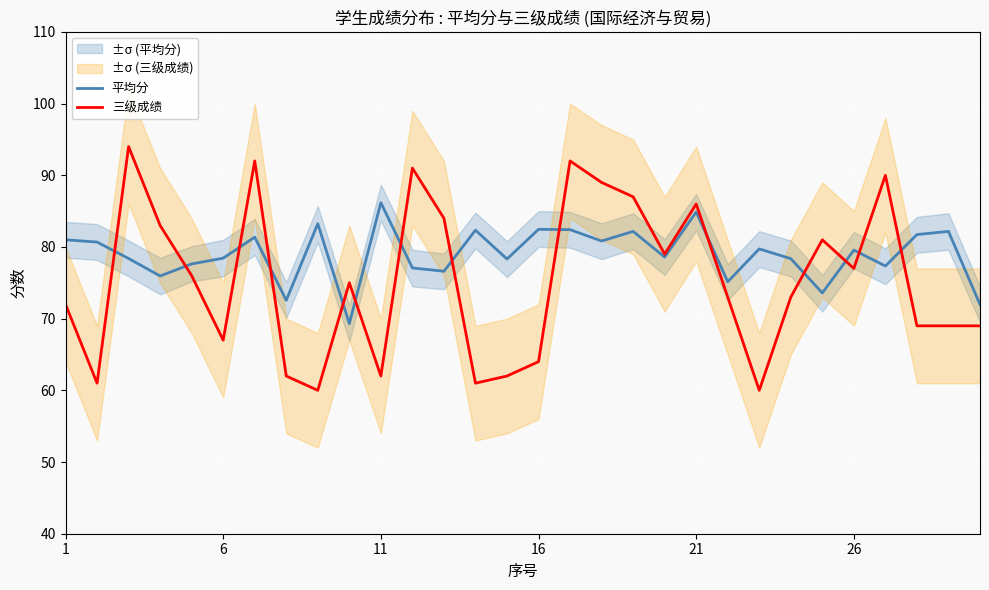

What value does the 三级成绩 series have at 6?

67.0